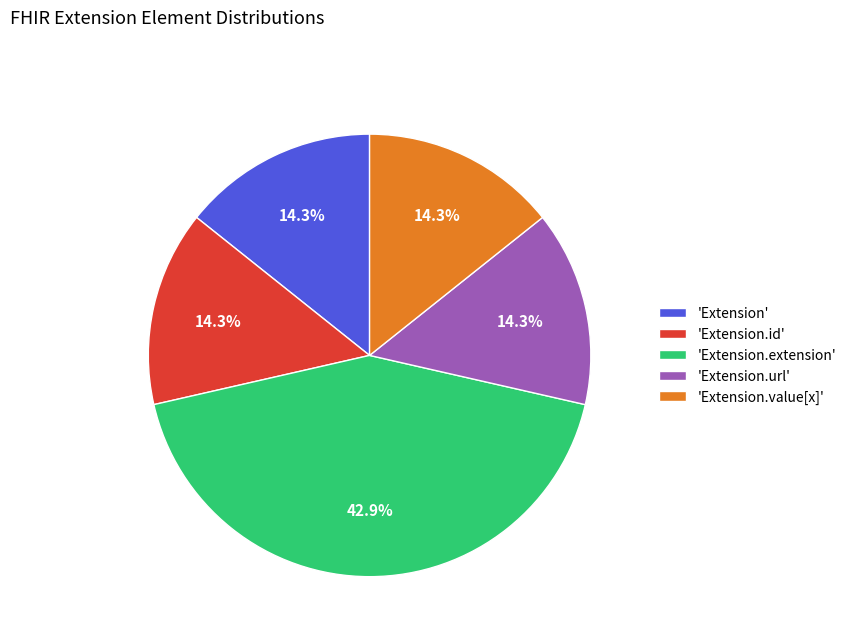

How many slices are in this pie chart?

5